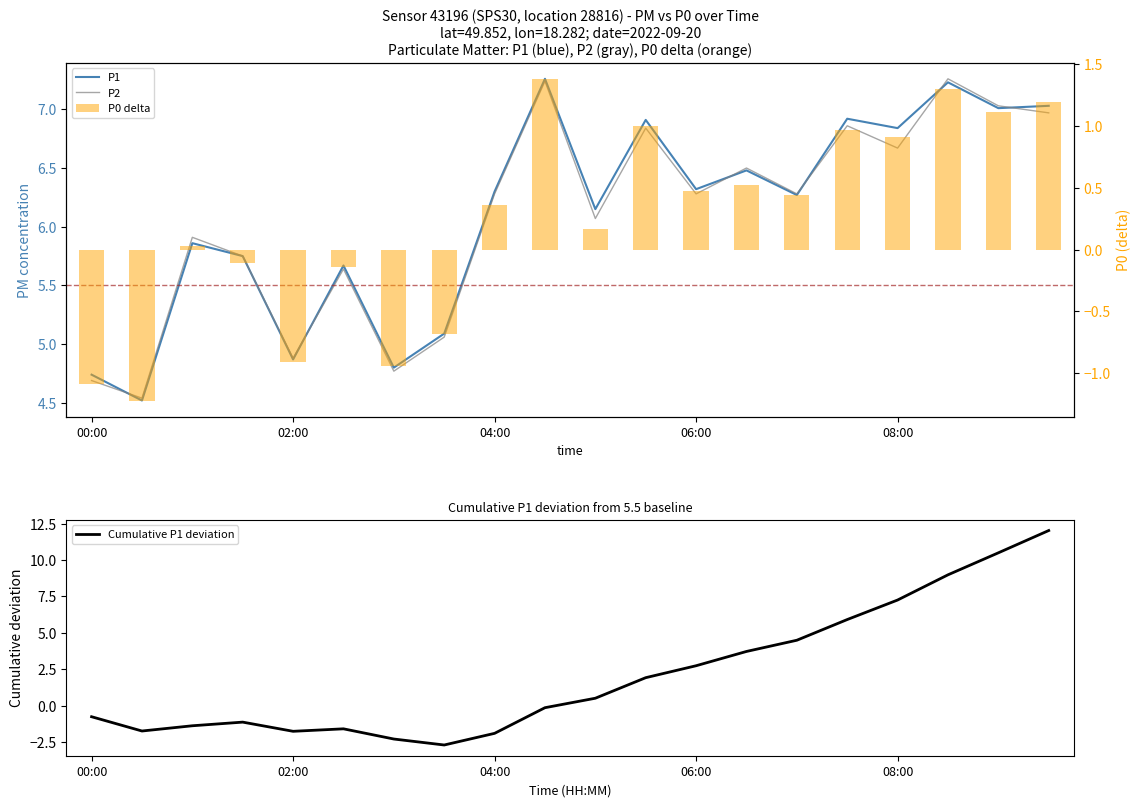

True or false: Cumulative P1 deviation has a value of 2.7 at 06:00.

True